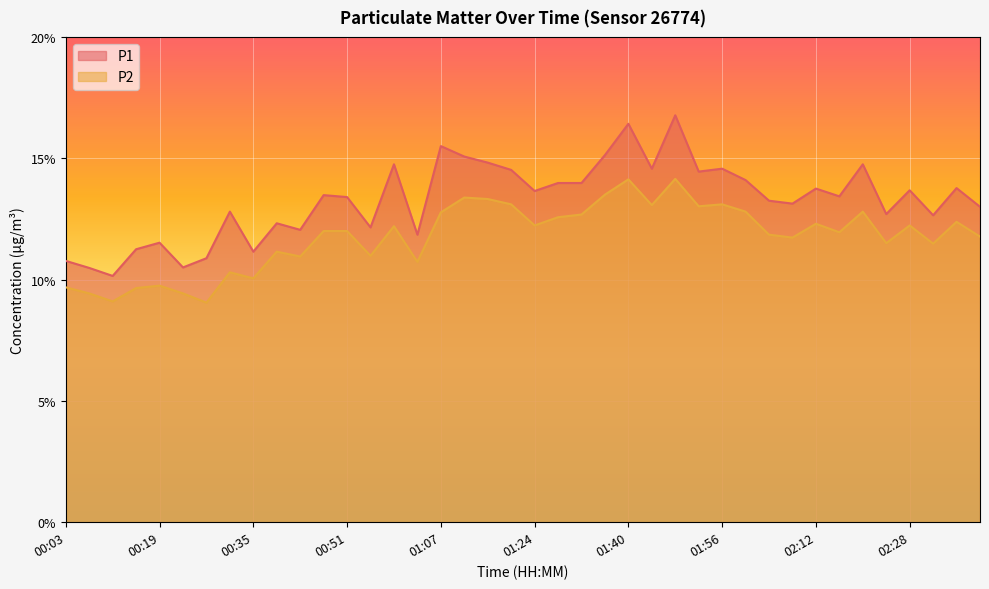

True or false: P1 has a value of 14.6 at 01:44.

True